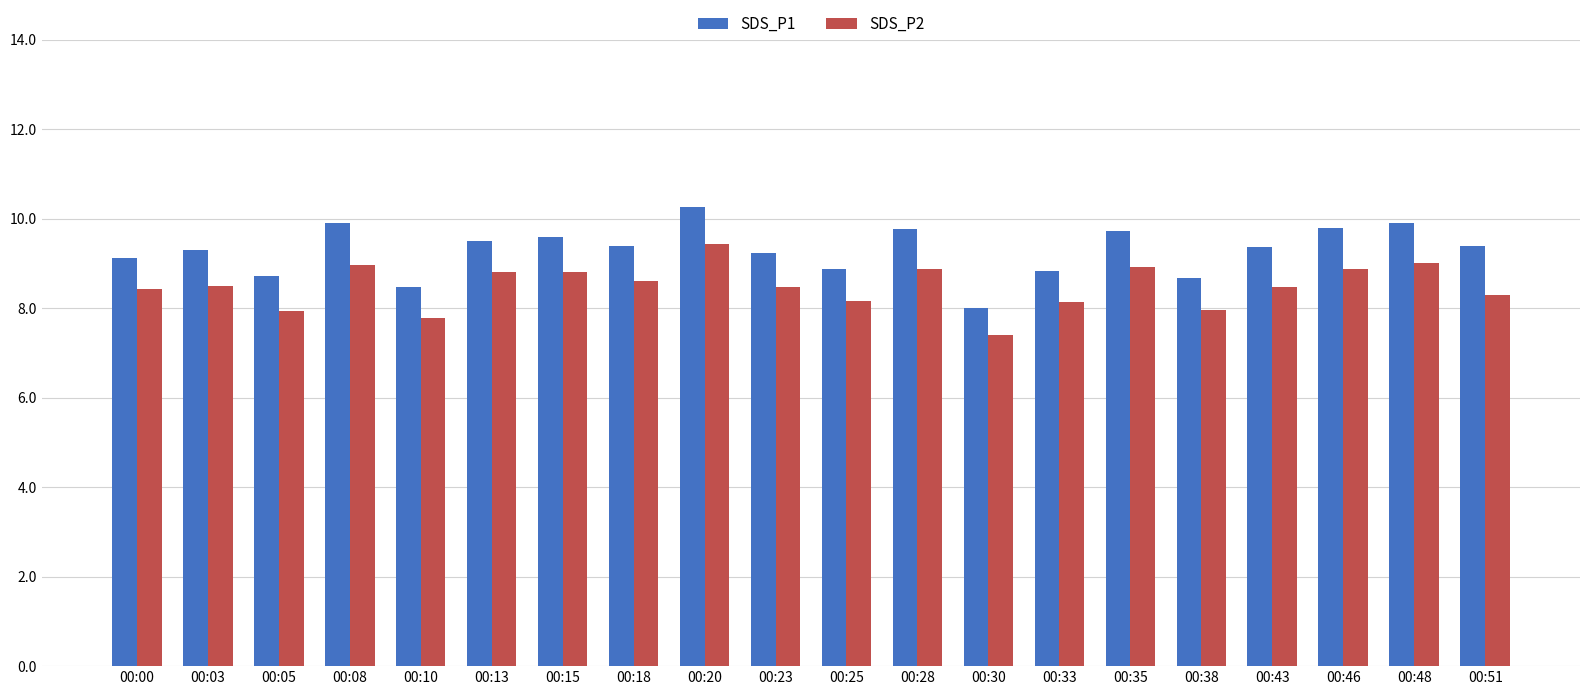

At which label does SDS_P2 reach its minimum?

00:30